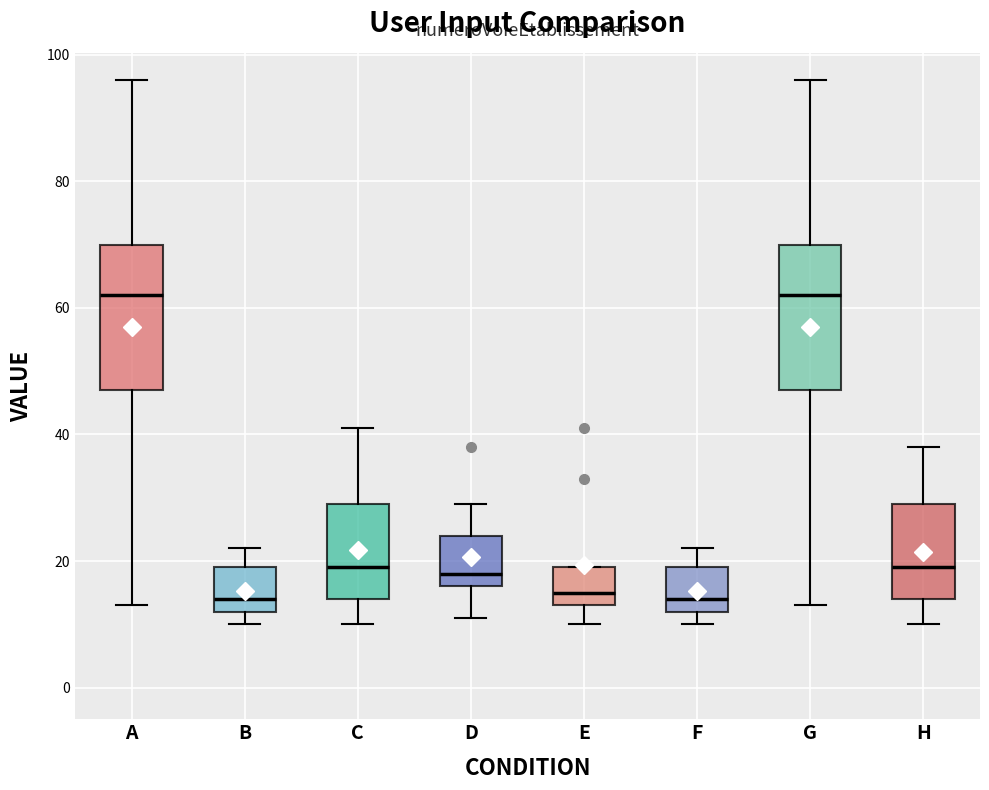

Reading left to right, transcribe this box plot: for each box, give where its median line is, the range the box spans, and where its two whiskers end, as read against the y-axis. The values are not printed on the chart, so give them approximately, as read against the axis.

A: median 62, box 48 to 70, whiskers 14 to 96
B: median 14, box 12 to 20, whiskers 10 to 22
C: median 20, box 14 to 30, whiskers 10 to 42
D: median 18, box 16 to 24, whiskers 12 to 30
E: median 16, box 14 to 20, whiskers 10 to 20
F: median 14, box 12 to 20, whiskers 10 to 22
G: median 62, box 48 to 70, whiskers 14 to 96
H: median 20, box 14 to 30, whiskers 10 to 38